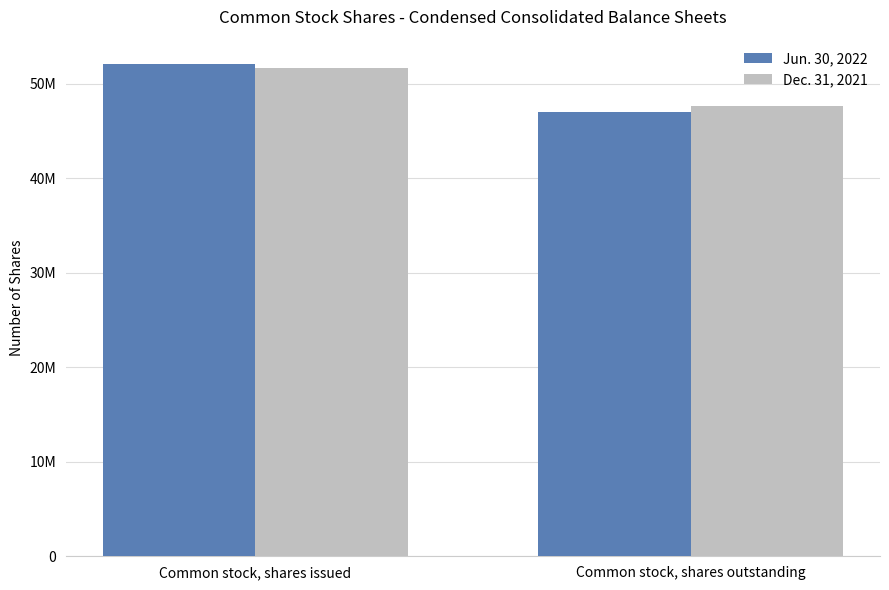

What is the lowest value of the Jun. 30, 2022 series?

47033153